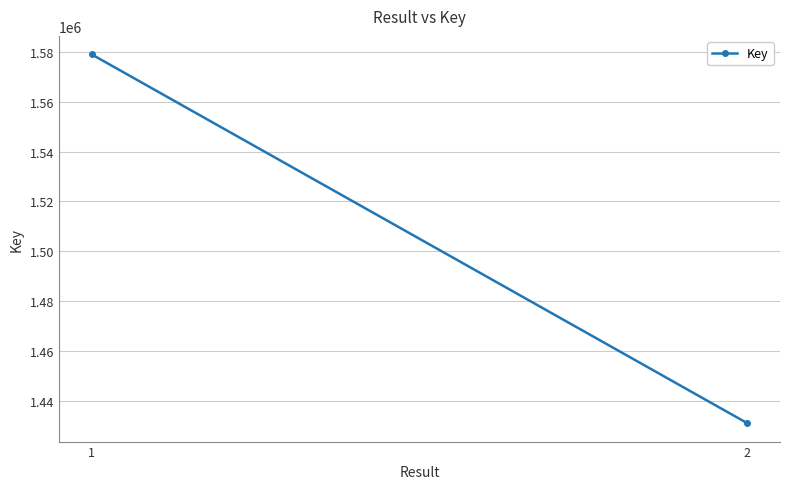

What is the ratio of the value at 1 to the value at 2?

1.1